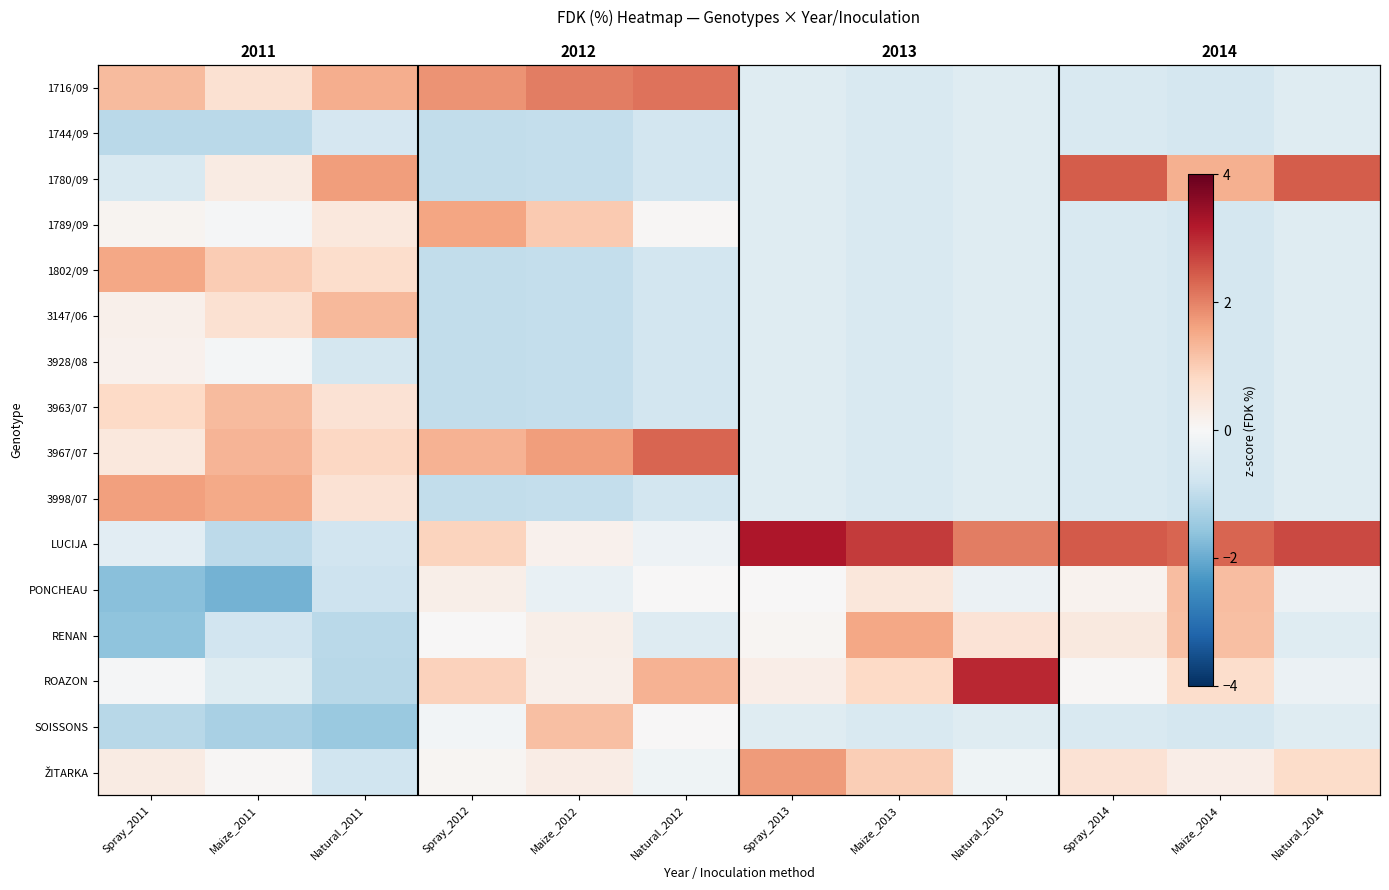

Where is ROAZON nearest to the value 0?

Spray_2014